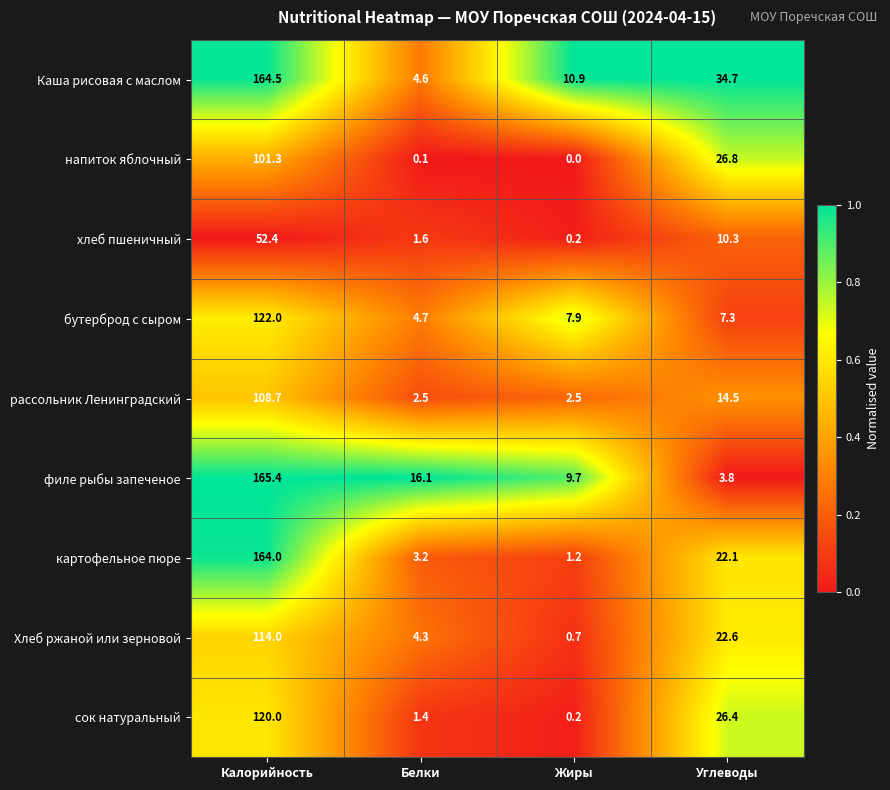

What is the sum of all напиток яблочный values?

128.2